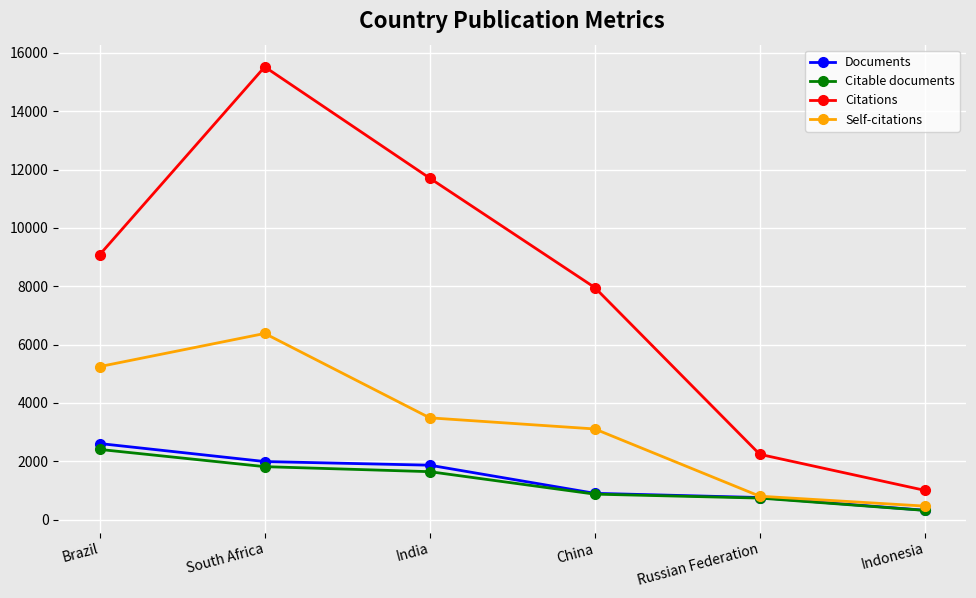

What is the total value across all series at China?

12840